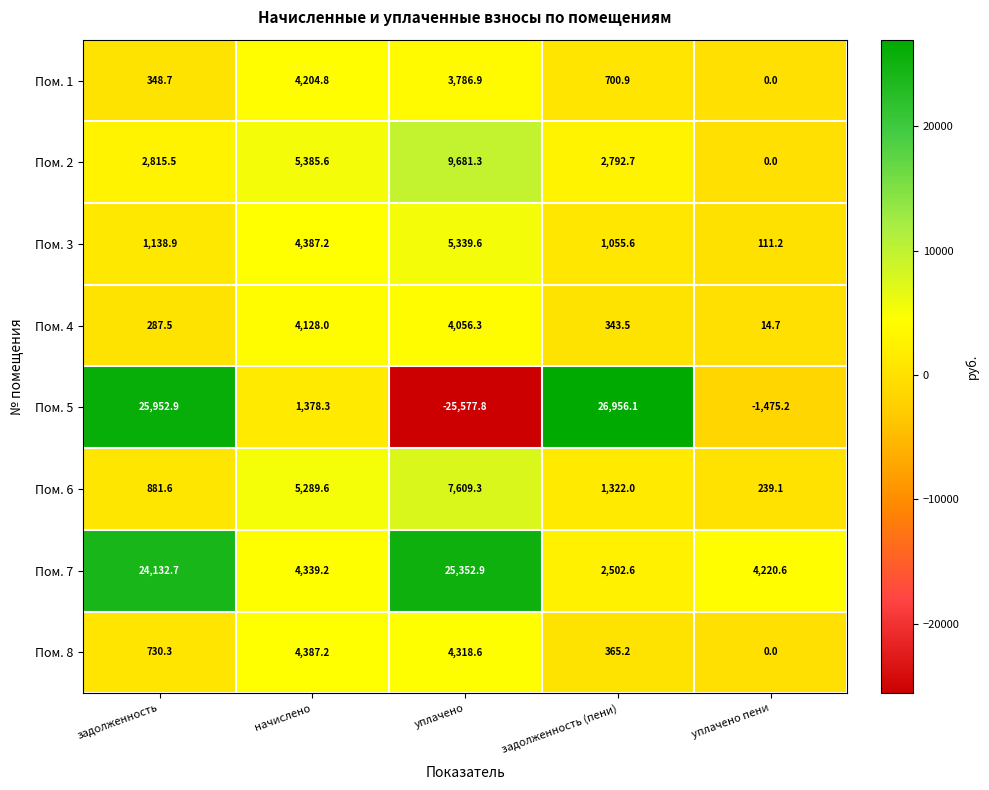

List the series in order of their peak value, lowest first.

Пом. 4, Пом. 1, Пом. 8, Пом. 3, Пом. 6, Пом. 2, Пом. 7, Пом. 5